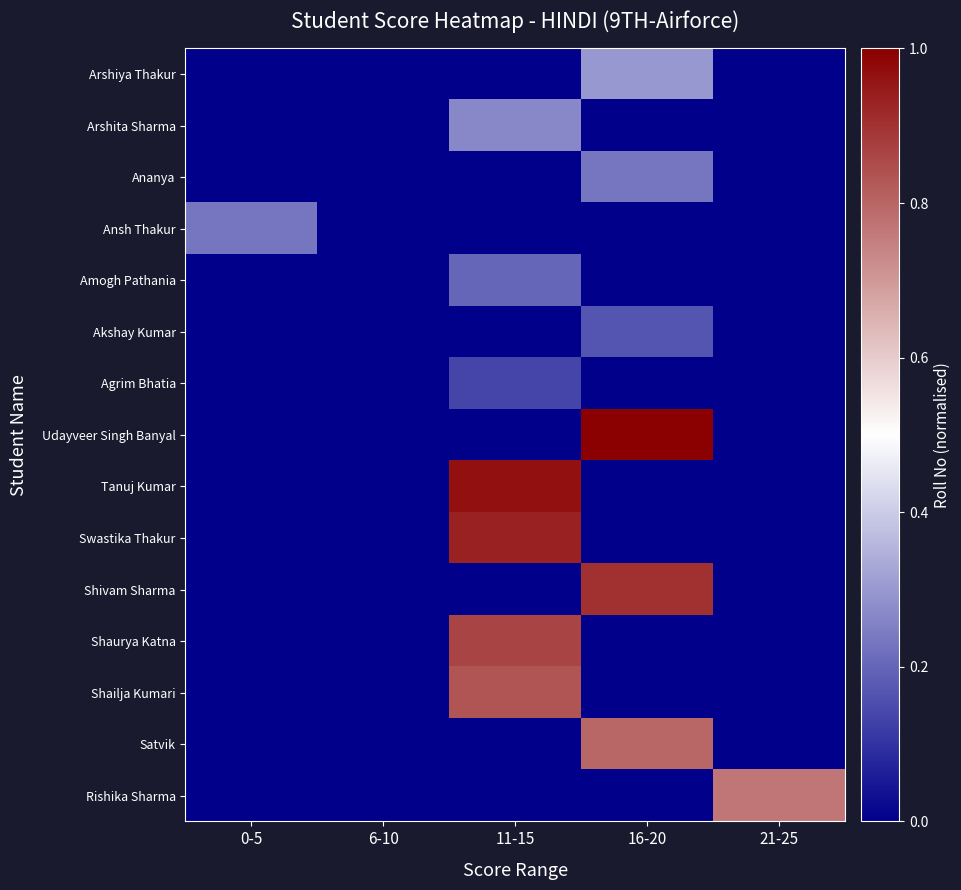

Which series has the largest total across all categories?

Udayveer Singh Banyal